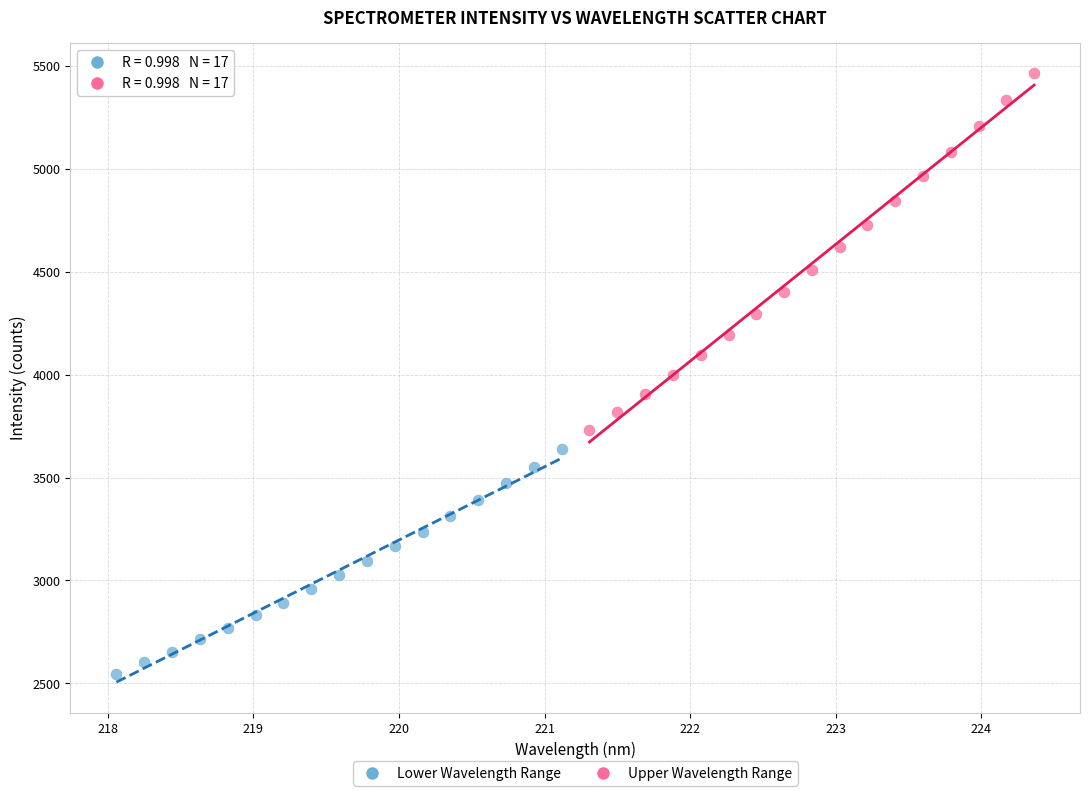

Which series reaches the maximum Y coordinate?

Upper Wavelength Range